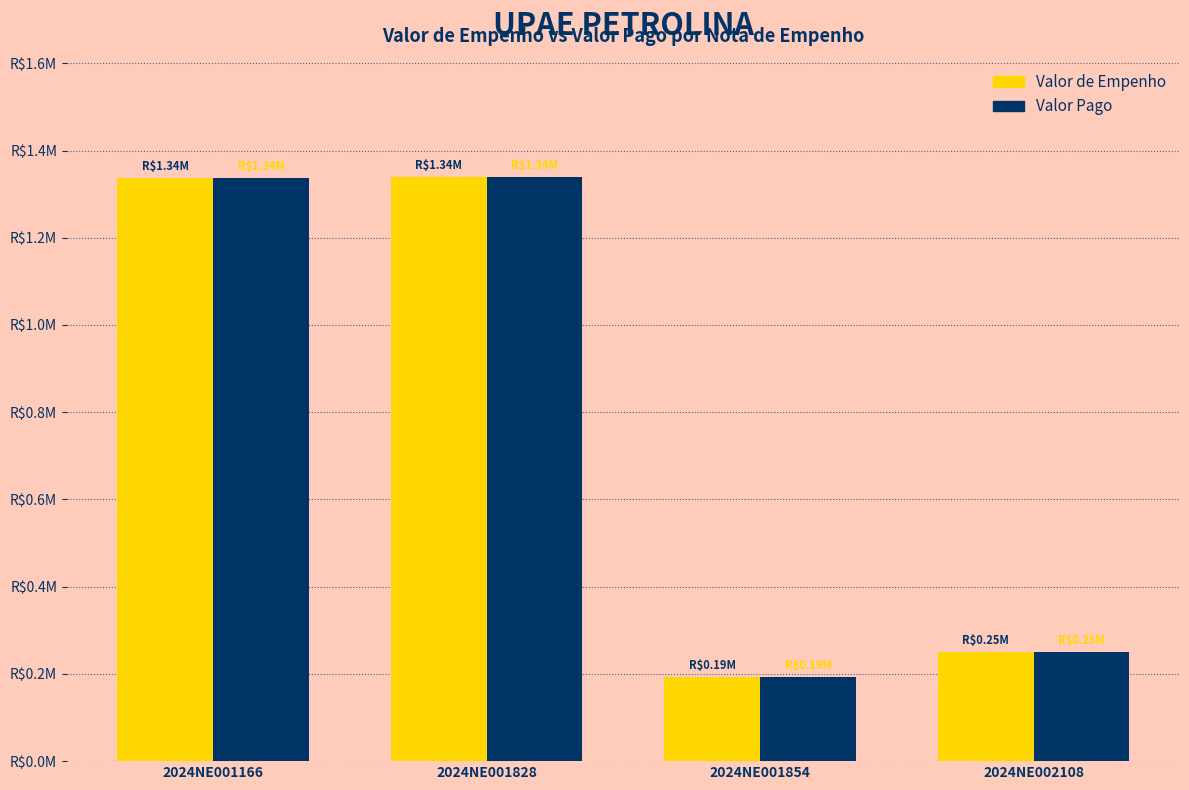

Does the chart contain stacked bars?

No